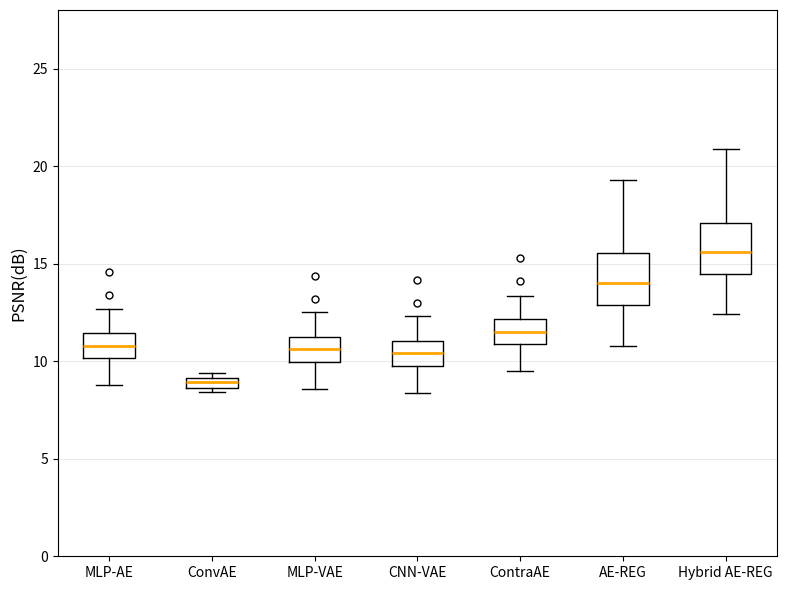

Which box's median line is the highest?

Hybrid AE-REG